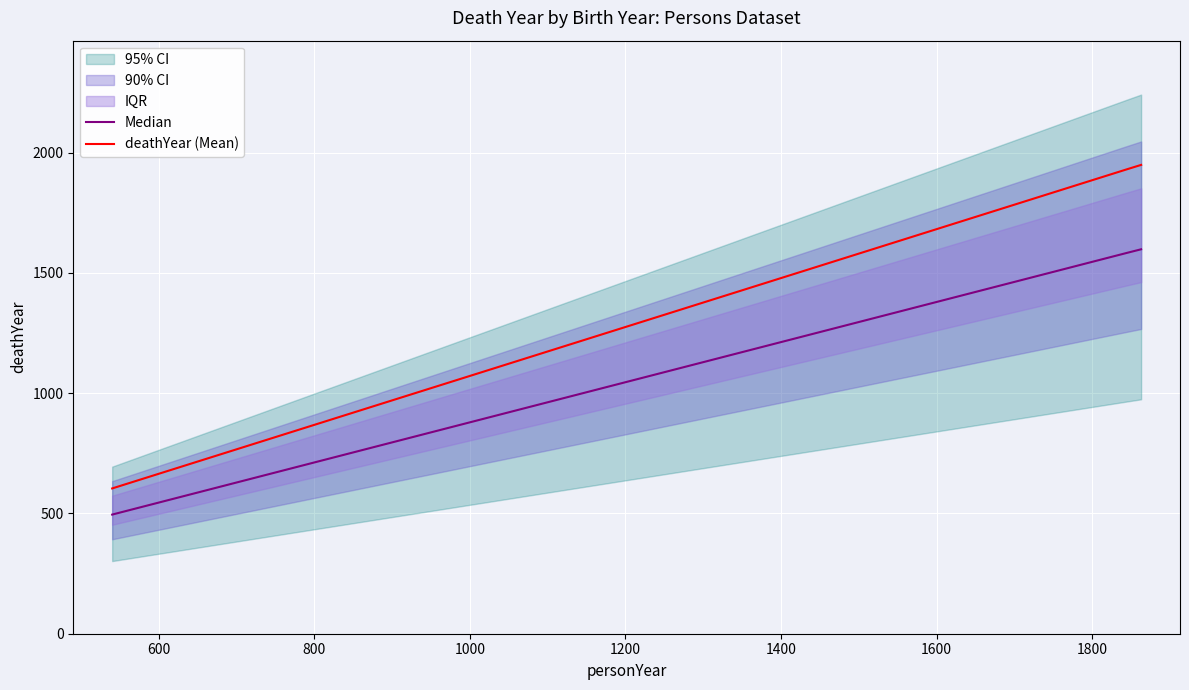

What is the maximum value for deathYear (Mean)?

1949.0